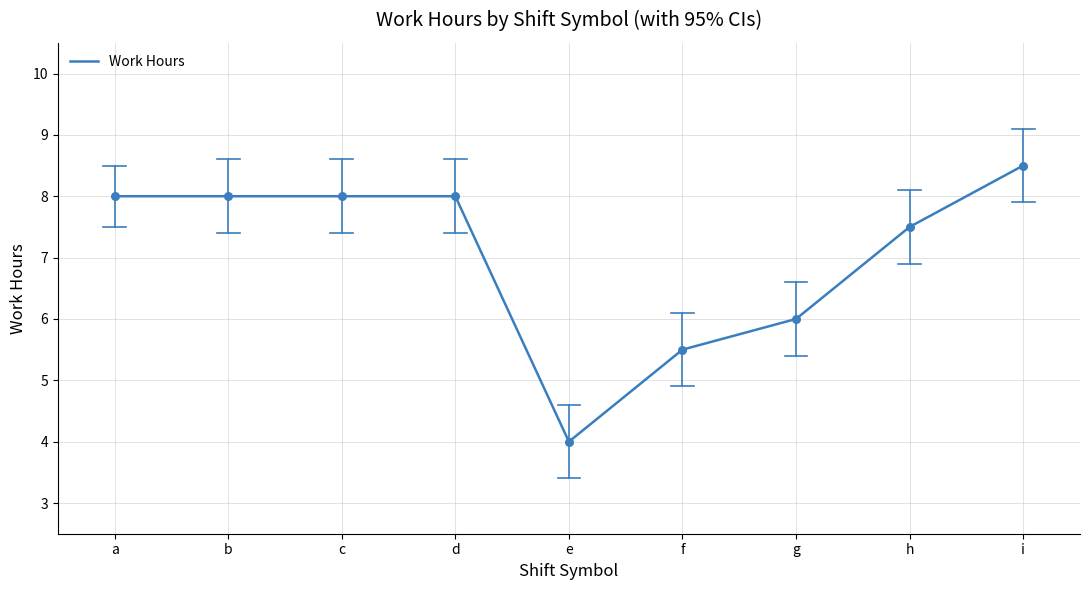

Between g and i, which is larger?

i